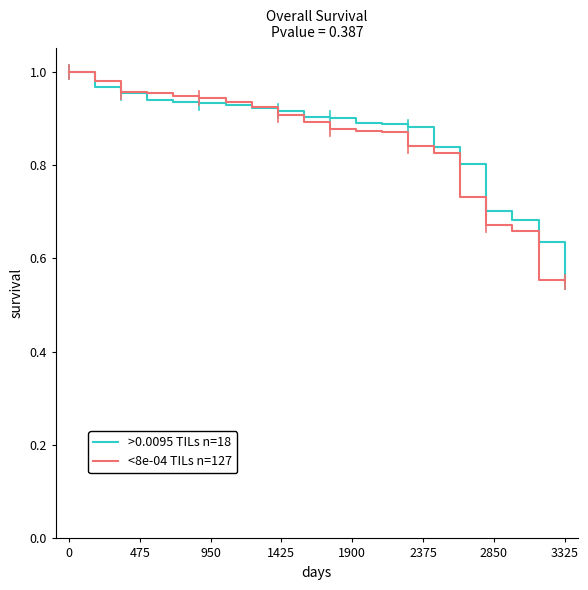

Reading left to right, what are all the values shown in this chart?

>0.0095 TILs n=18: 1.0	1.0	1.0	0.9	0.9	0.9	0.9	0.9	0.9	0.9	0.9	0.9	0.9	0.9	0.8	0.8	0.7	0.7	0.6	0.6
<8e-04 TILs n=127: 1.0	1.0	1.0	1.0	0.9	0.9	0.9	0.9	0.9	0.9	0.9	0.9	0.9	0.8	0.8	0.7	0.7	0.7	0.6	0.6